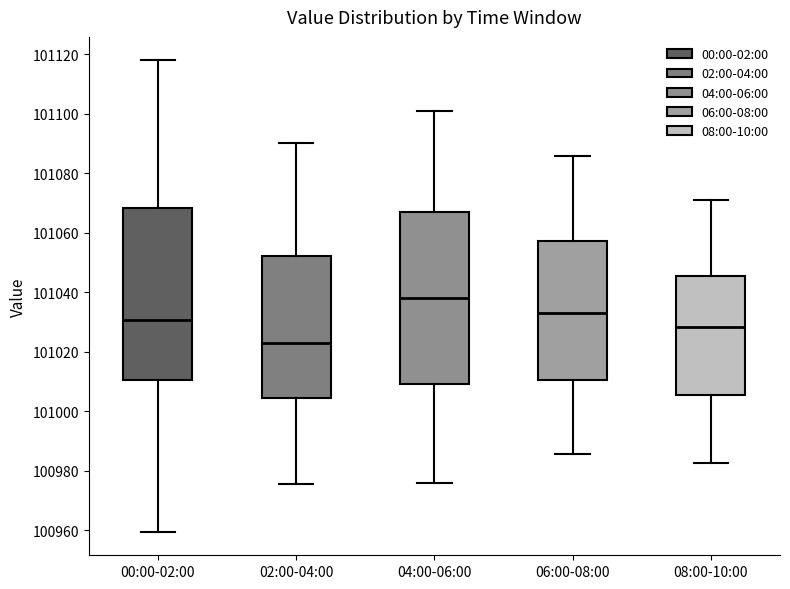

Reading left to right, read every box against the y-axis: the position of its median line, the range the box covers, and the ends of its whiskers. The values are not printed on the chart, so give them approximately, as read against the axis.

00:00-02:00: median 101030, box 101010 to 101068, whiskers 100960 to 101118
02:00-04:00: median 101022, box 101004 to 101052, whiskers 100976 to 101090
04:00-06:00: median 101038, box 101010 to 101068, whiskers 100976 to 101100
06:00-08:00: median 101034, box 101010 to 101058, whiskers 100986 to 101086
08:00-10:00: median 101028, box 101006 to 101046, whiskers 100982 to 101070